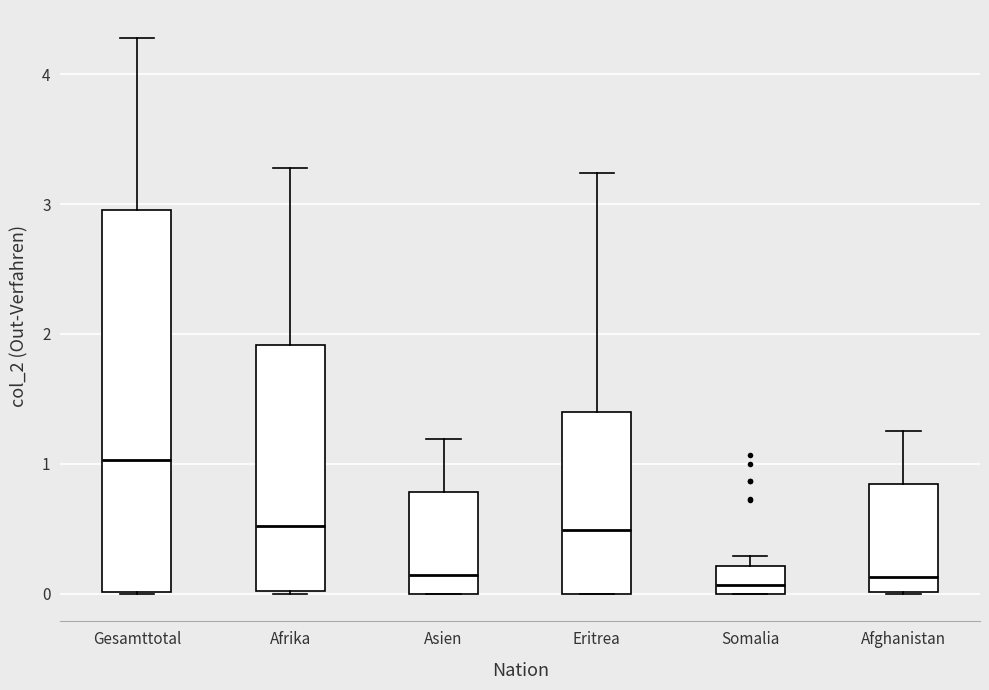

Reading left to right, read every box against the y-axis: the position of its median line, the range the box covers, and the ends of its whiskers. The values are not printed on the chart, so give them approximately, as read against the axis.

Gesamttotal: median 1.0, box 0.0 to 3.0, whiskers 0.0 to 4.3
Afrika: median 0.5, box 0.0 to 1.9, whiskers 0.0 to 3.3
Asien: median 0.1, box 0.0 to 0.8, whiskers 0.0 to 1.2
Eritrea: median 0.5, box 0.0 to 1.4, whiskers 0.0 to 3.2
Somalia: median 0.1, box 0.0 to 0.2, whiskers 0.0 to 0.3
Afghanistan: median 0.1, box 0.0 to 0.8, whiskers 0.0 to 1.3